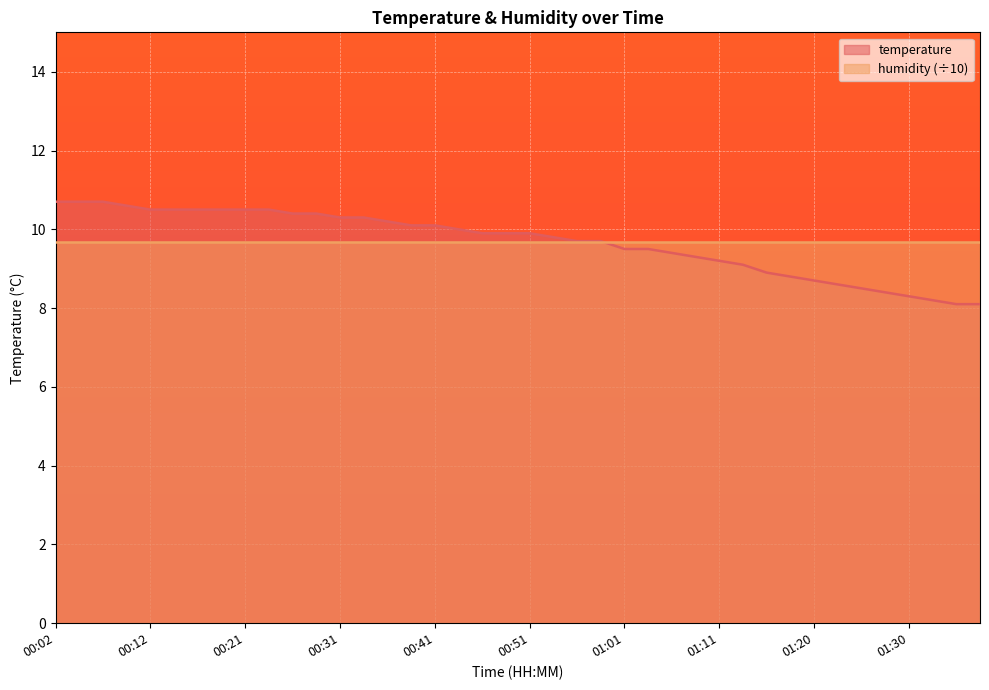

What is the minimum value shown in the chart?

8.1